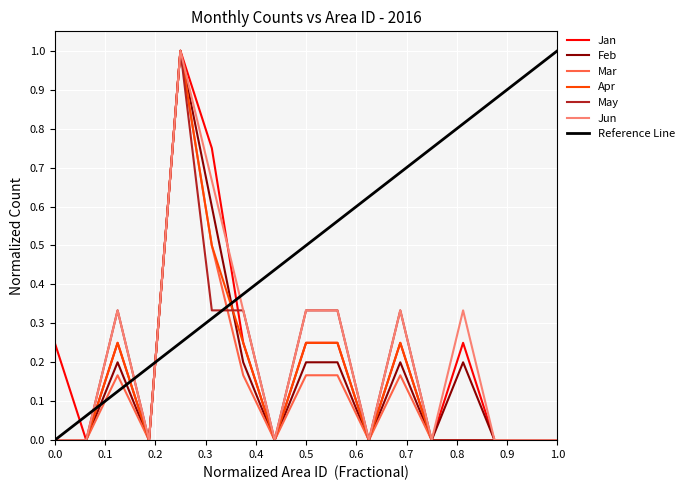

Which series has the largest range (max minus min)?

Jan